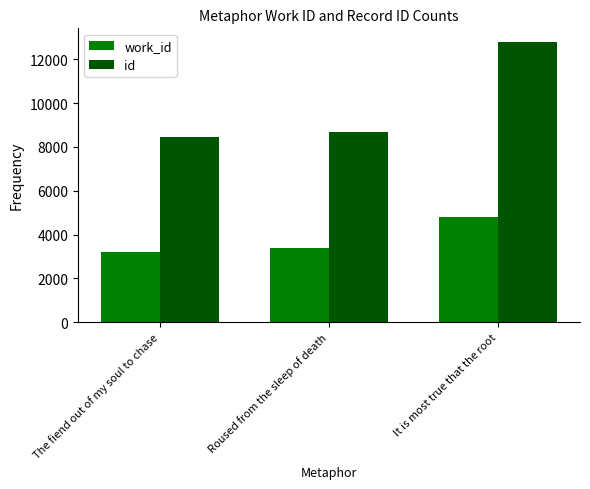

What is the value of the work_id bar at the 2nd from the left?

3386